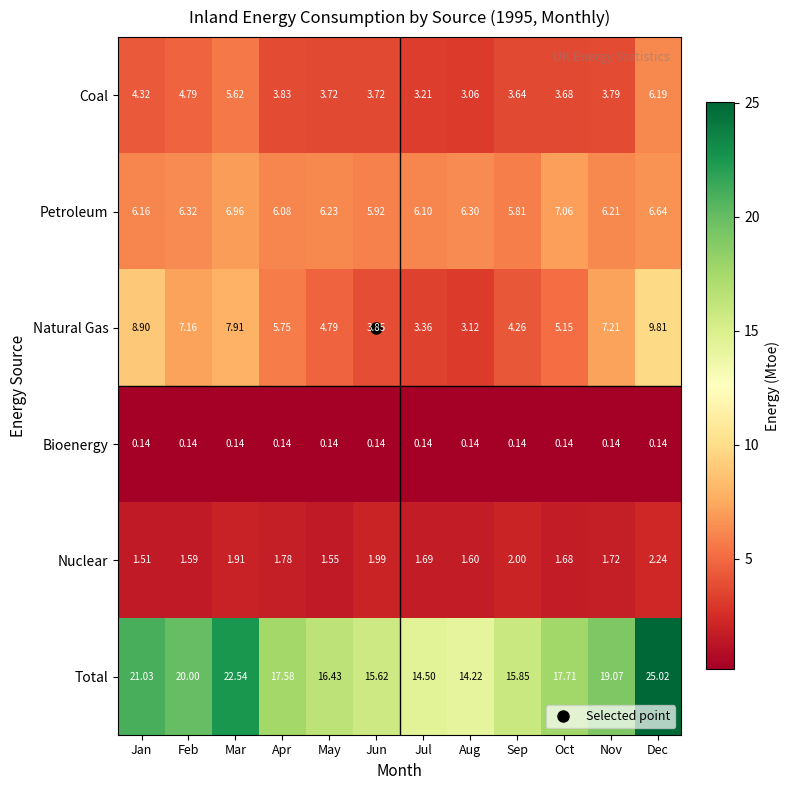

Where does the Total series first go above 17?

Jan